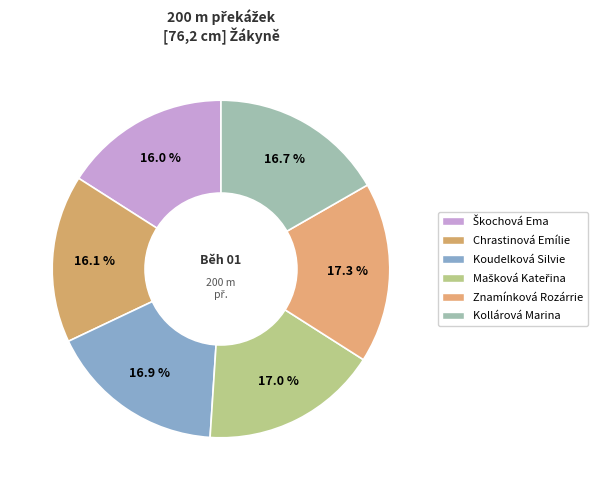

How many segments does this pie chart have?

6